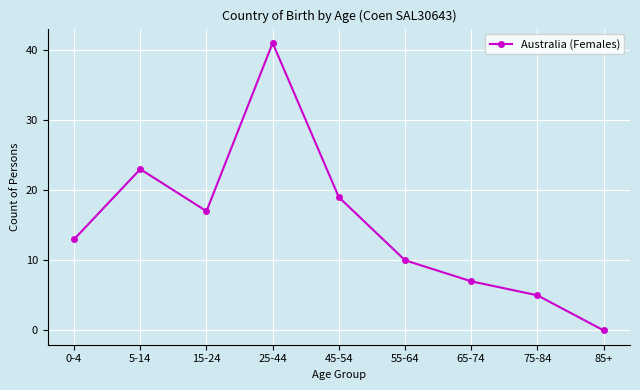

What is the approximate value at 45-54?

19